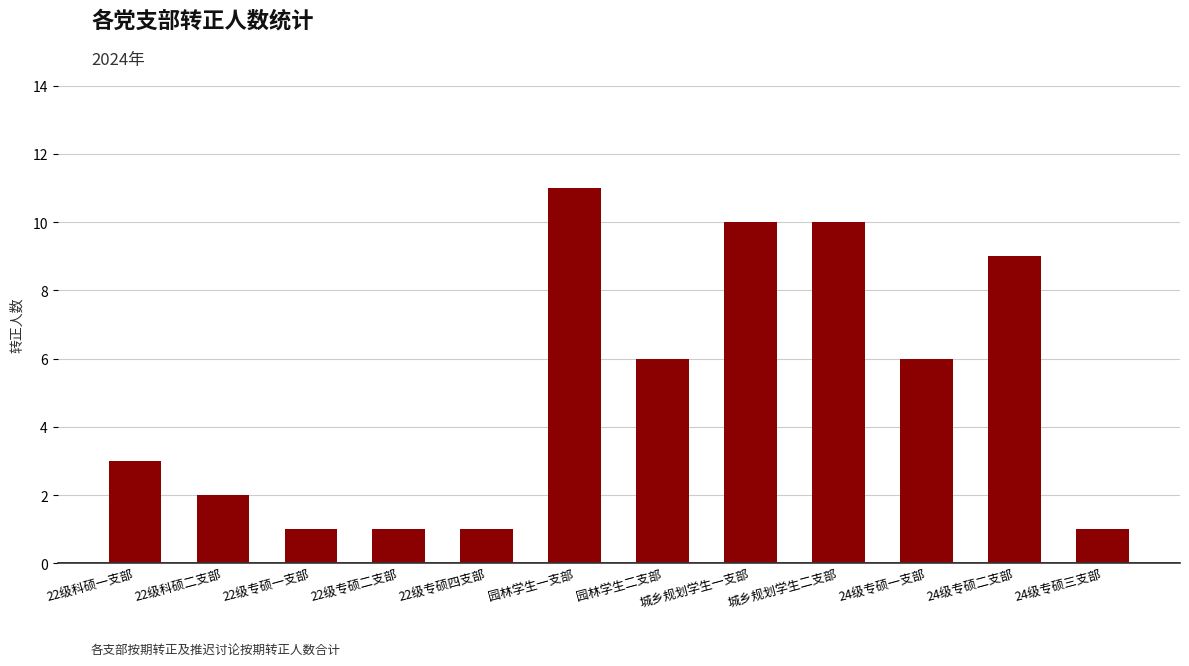

What is the change in value from 城乡规划学生二支部 to 24级专硕三支部?

-9